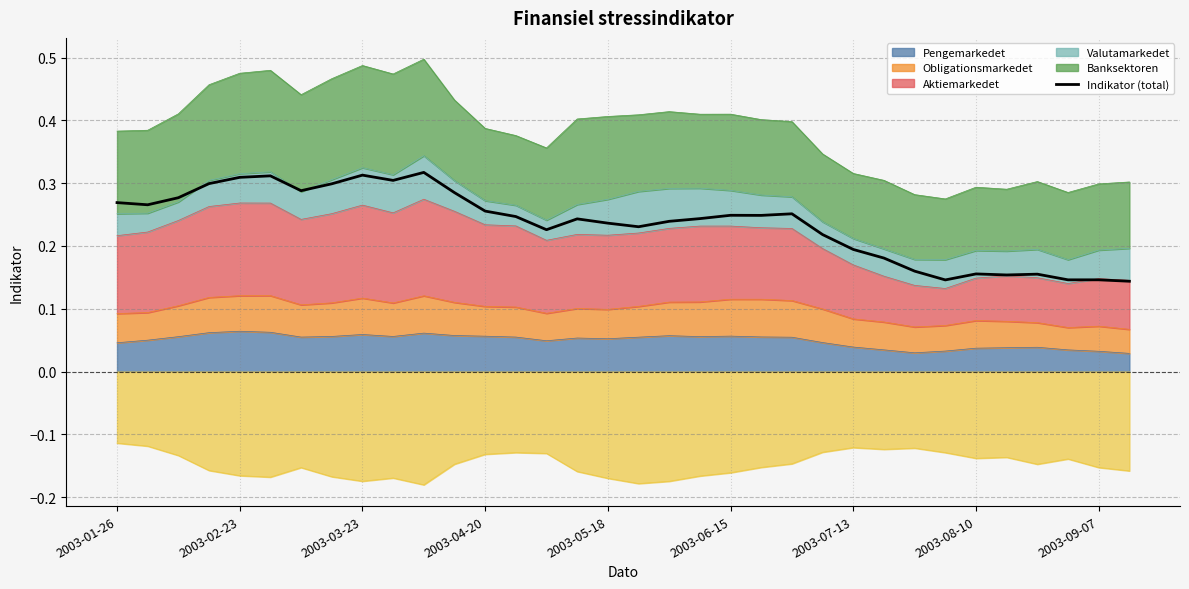

What is the difference between the second highest and second lowest values?

0.2